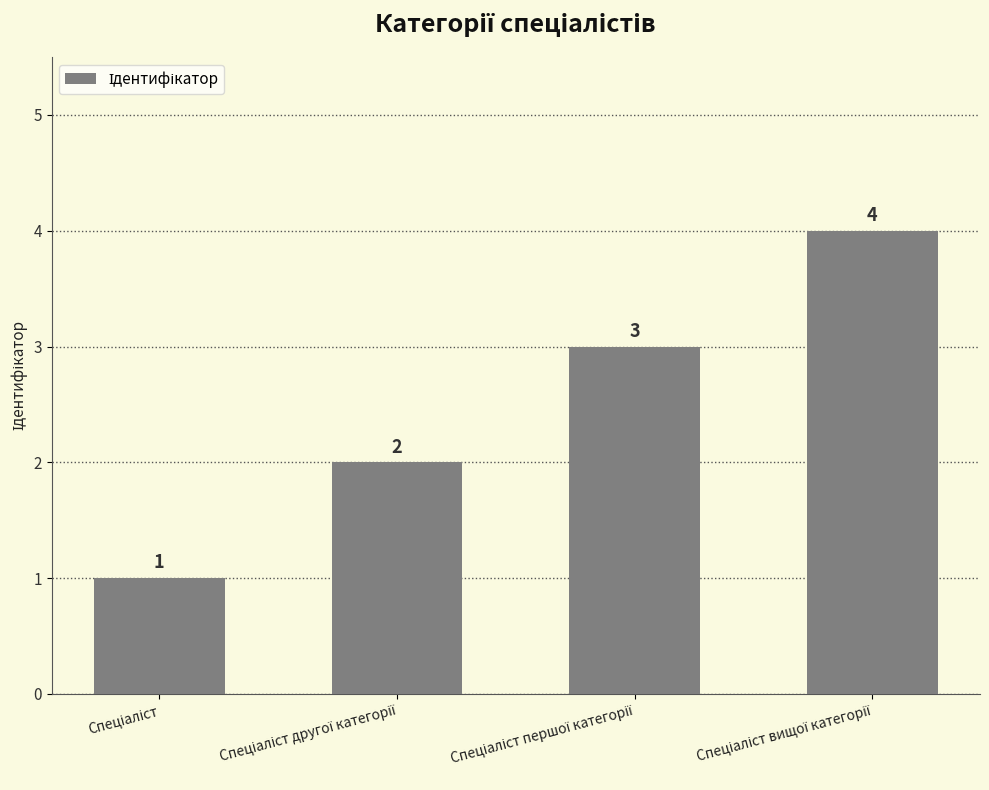

What is the sum of all values?

10